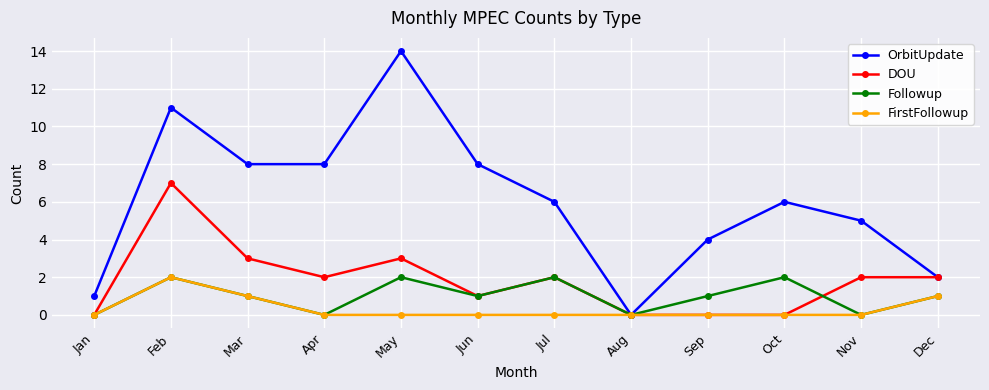

True or false: DOU has a value of 3 at May.

True